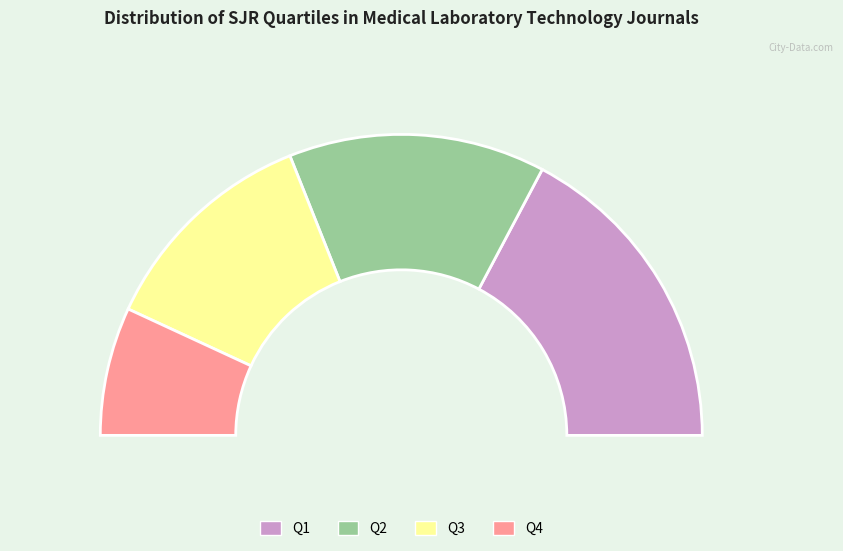

To the nearest percent, what percentage of the pie is Q4?

14%